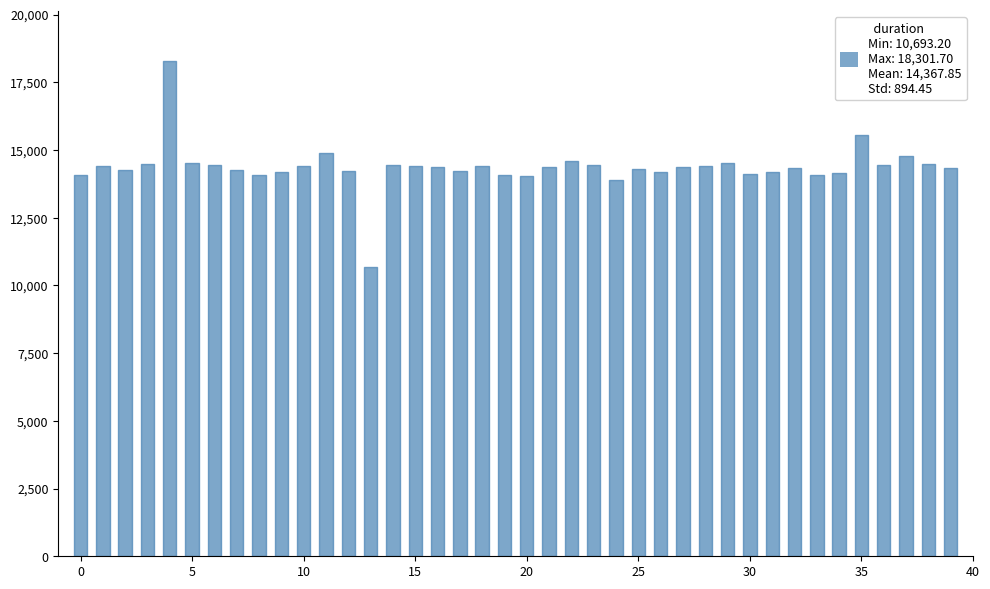

At which label does the data first exceed 14366?

1